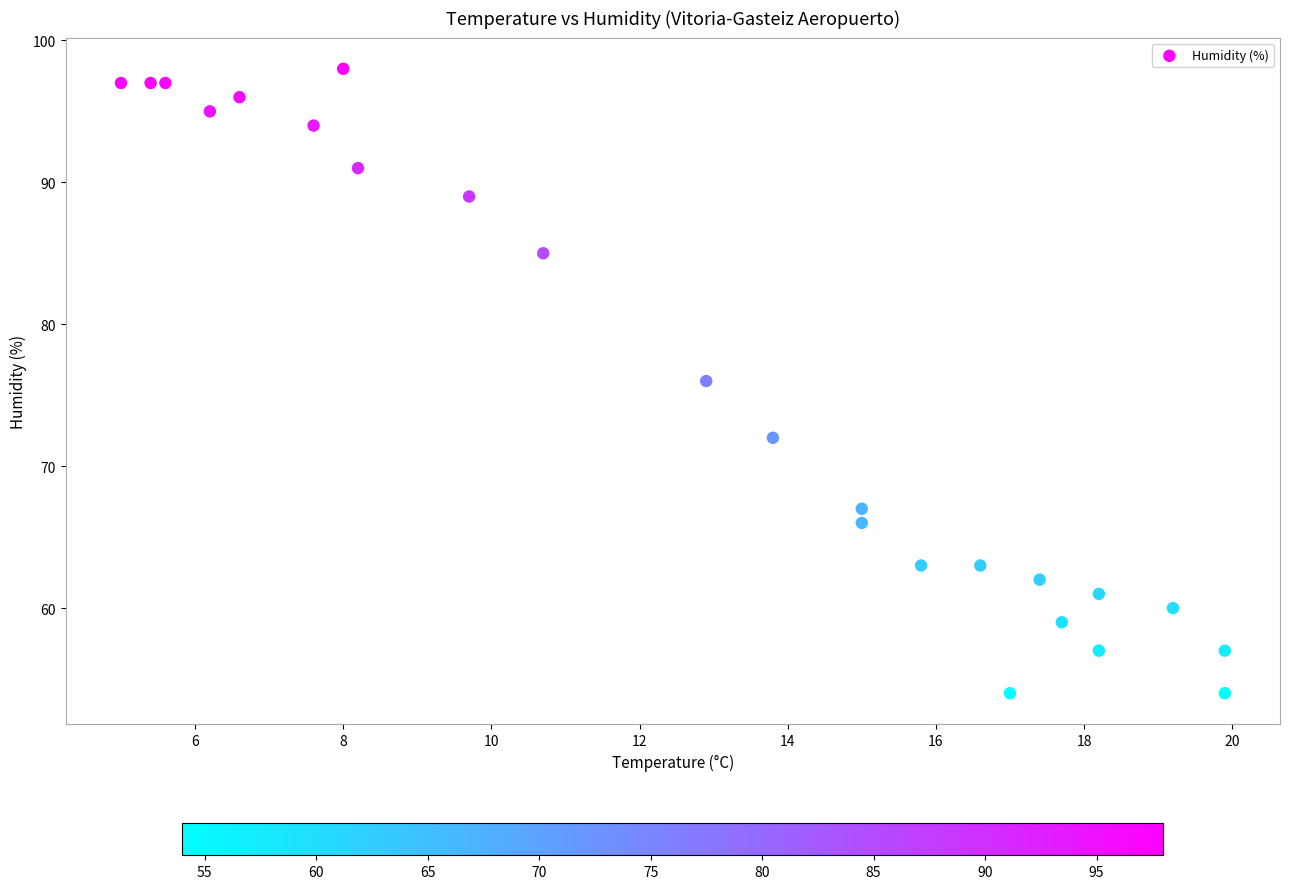

What is the range of Y values (max minus min)?

44